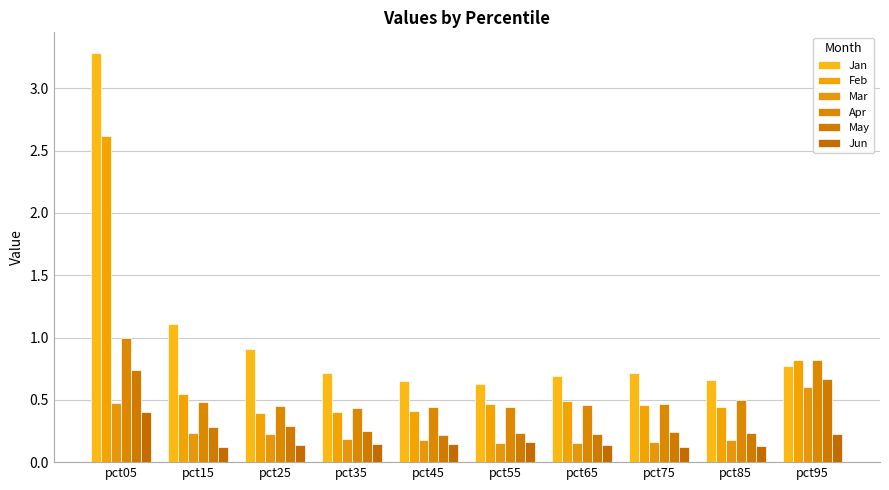

How many series are shown in this chart?

6